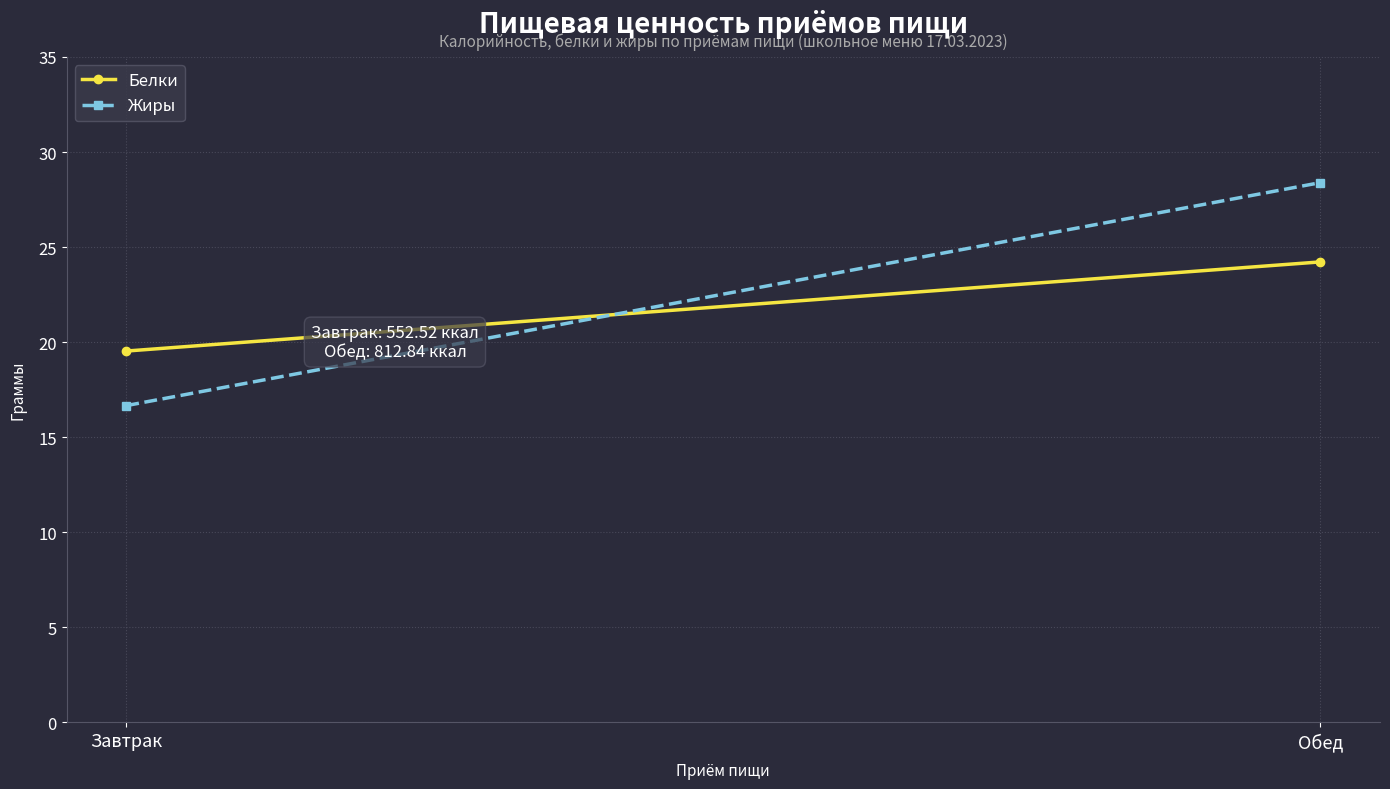

List the series in order of their overall mean, lowest first.

Белки, Жиры